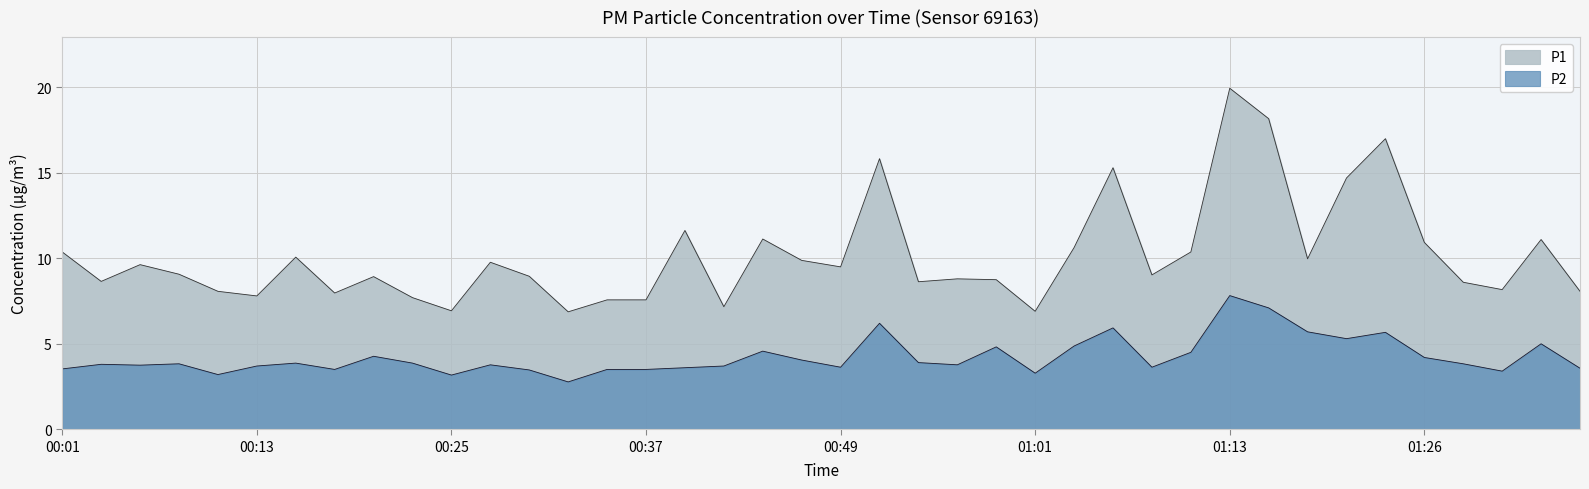

True or false: P1 has a value of 11.6 at 00:39.

True